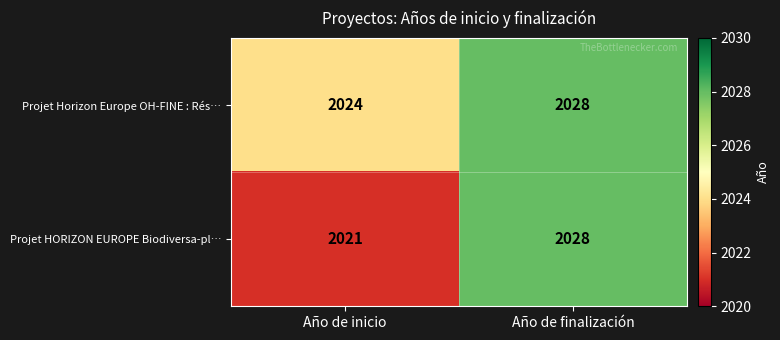

At how many categories does at least one series exceed 2025?

1